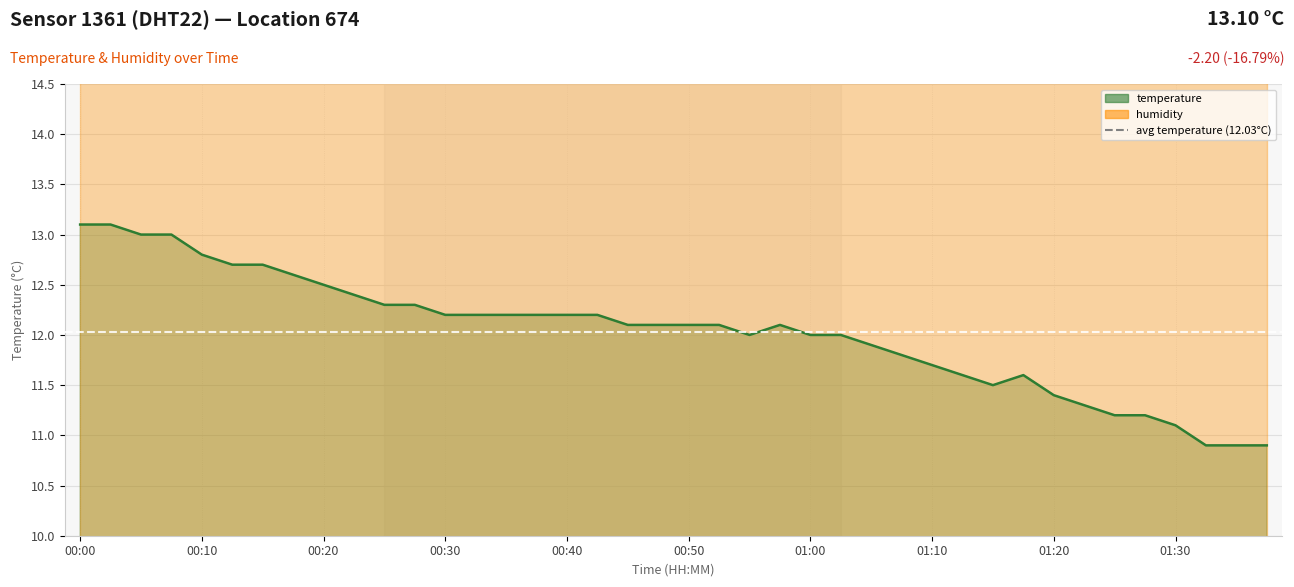

The value at 00:30 is 12.2. True or false?

True